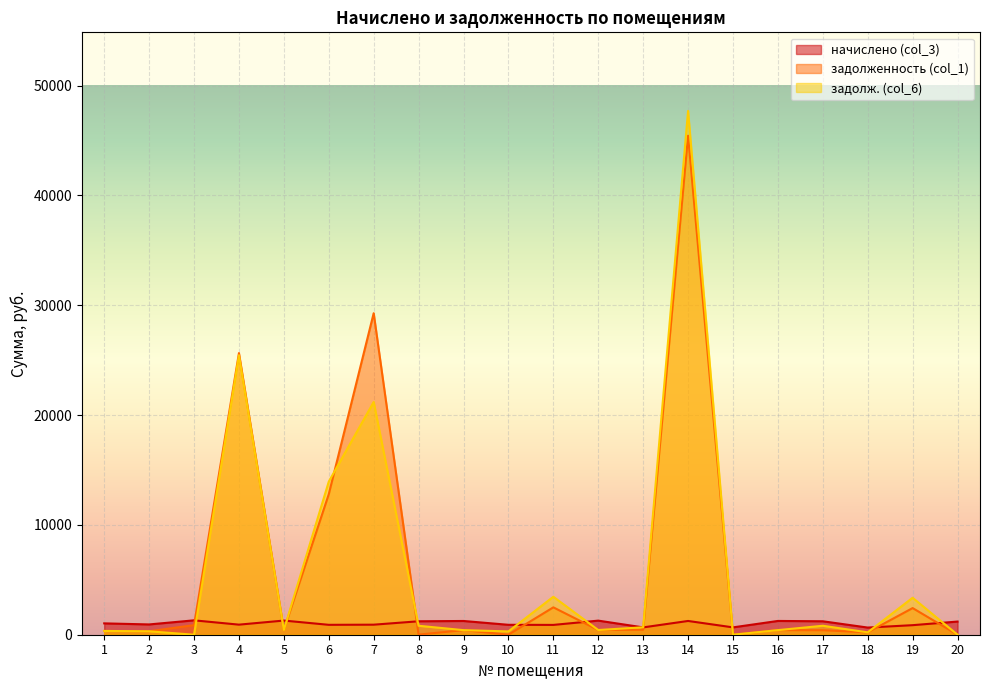

Rank the series at 2 from highest to lowest value.

начислено (col_3), задолж. (col_6), задолженность (col_1)